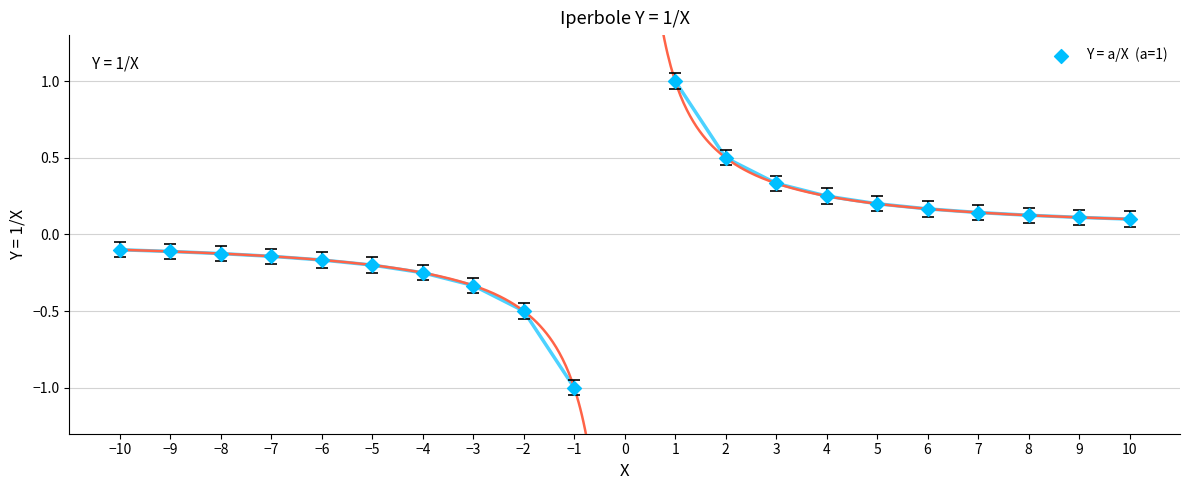

What is the range of X values (max minus min)?

20.0